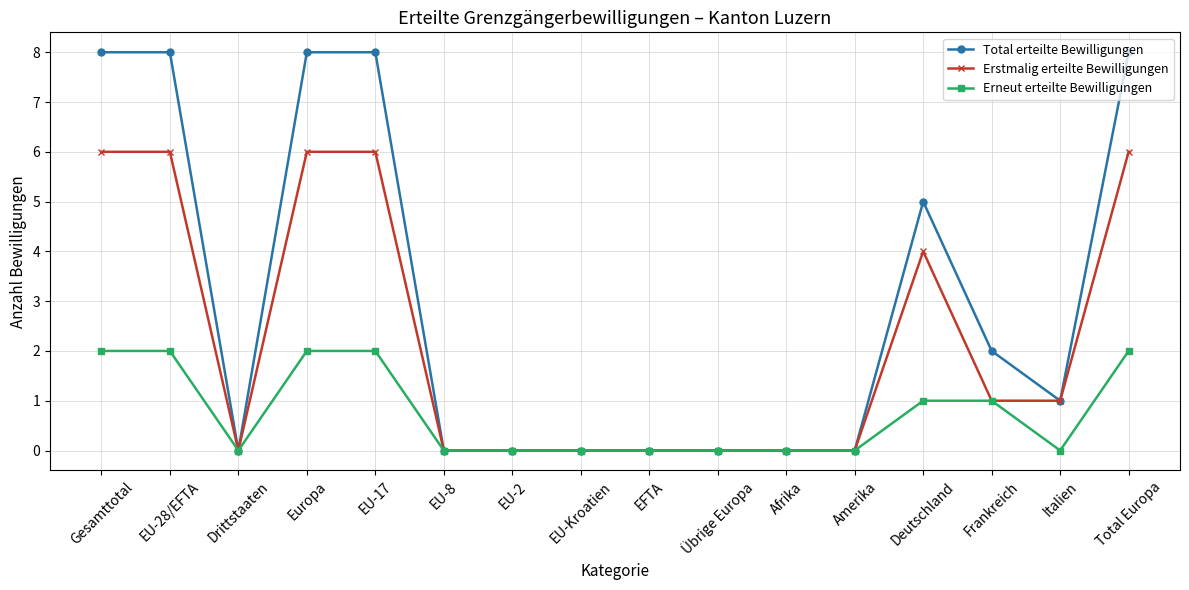

What is the greatest value displayed?

8